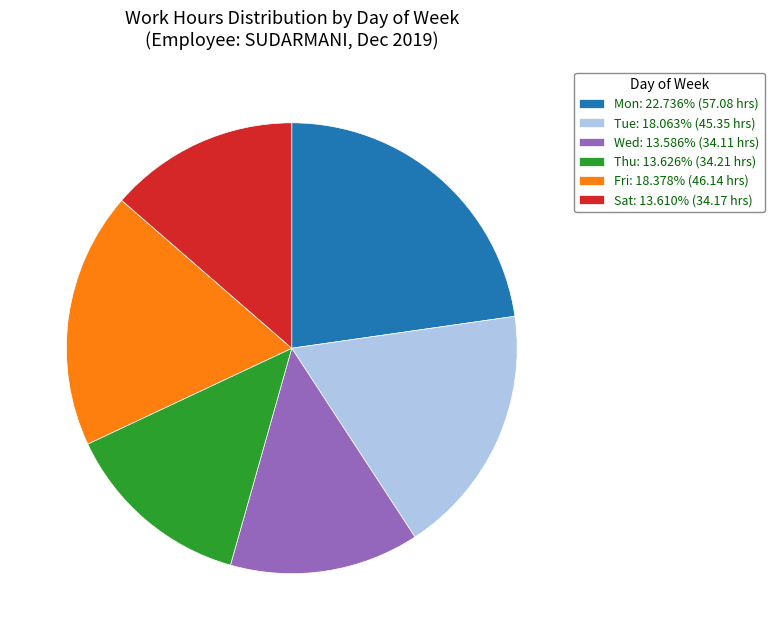

Does Mon: 22.736% (57.08 hrs) represent more than half of the total?

No